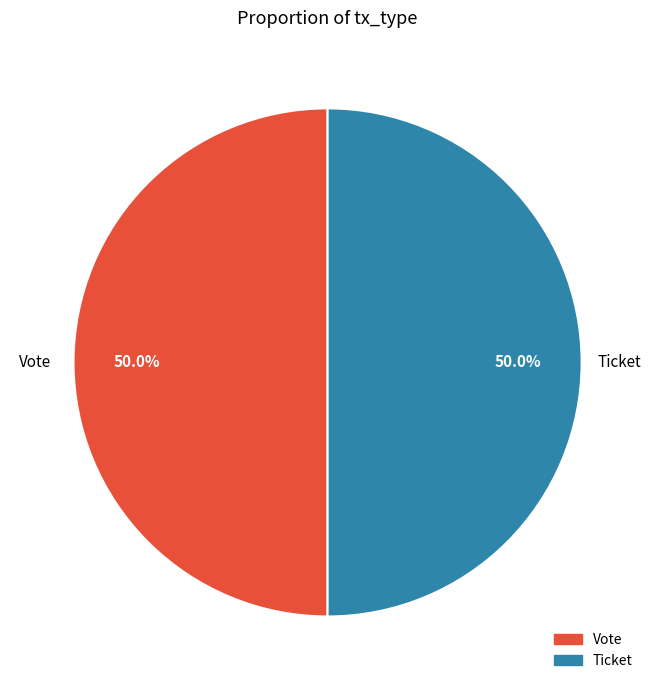

How many slices are in this pie chart?

2